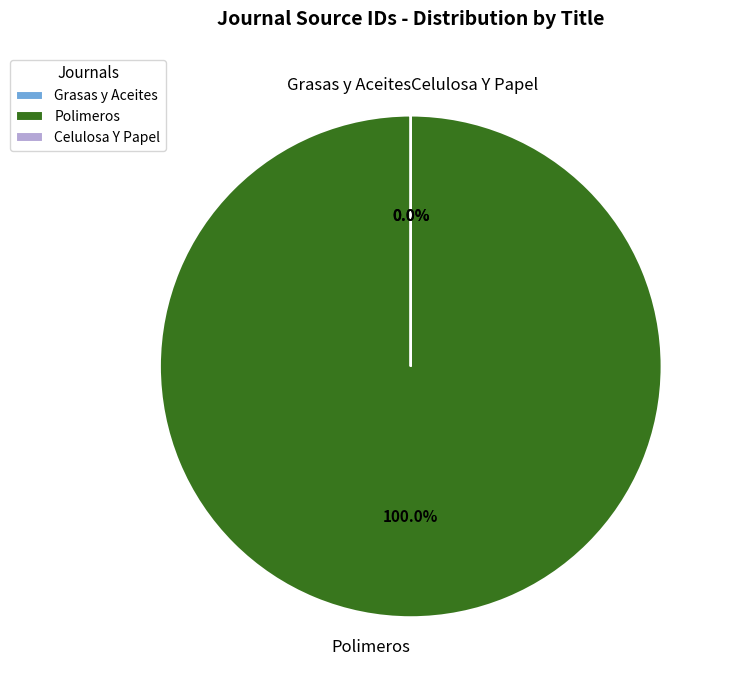

Which category accounts for the majority?

Polimeros